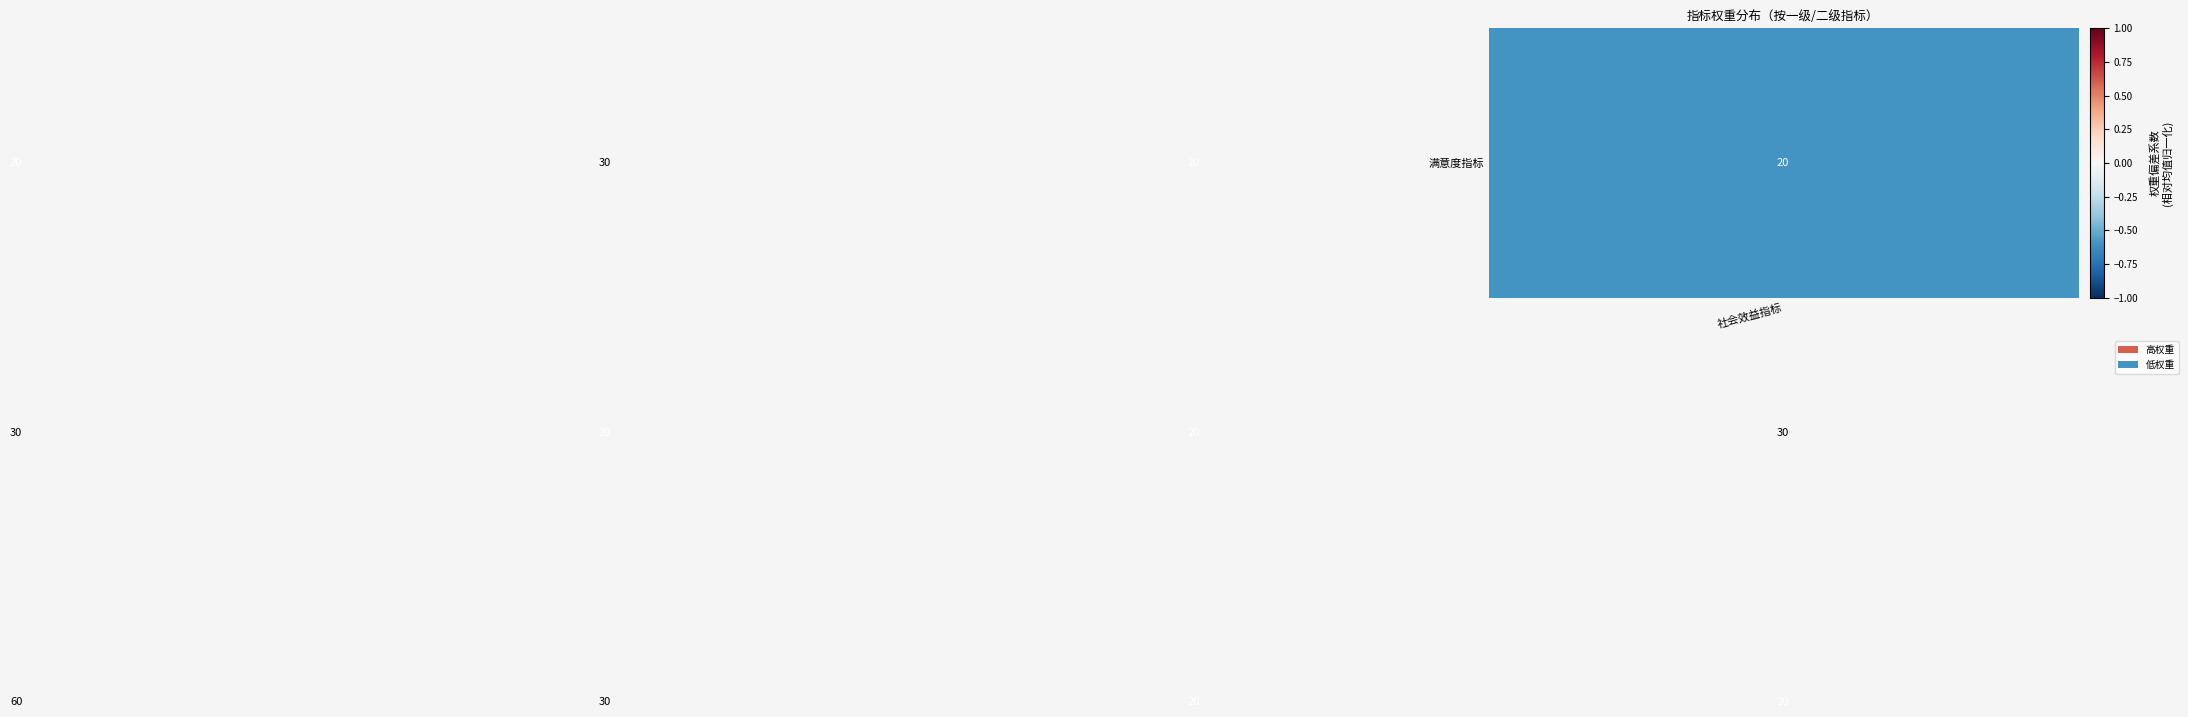

What is the greatest value displayed?

60